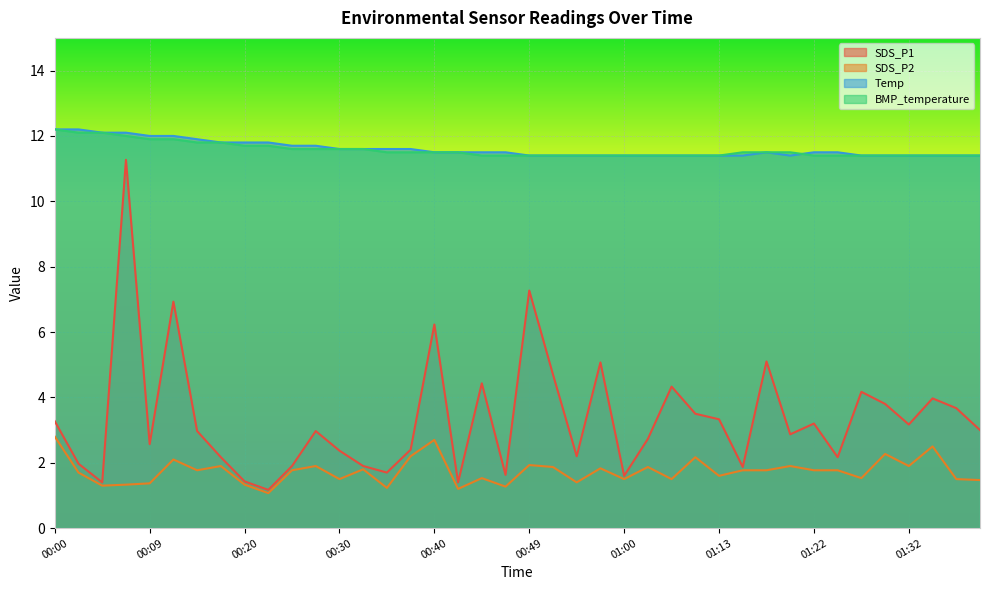

At 01:05, list the series in order from largest to smallest.

Temp, BMP_temperature, SDS_P1, SDS_P2